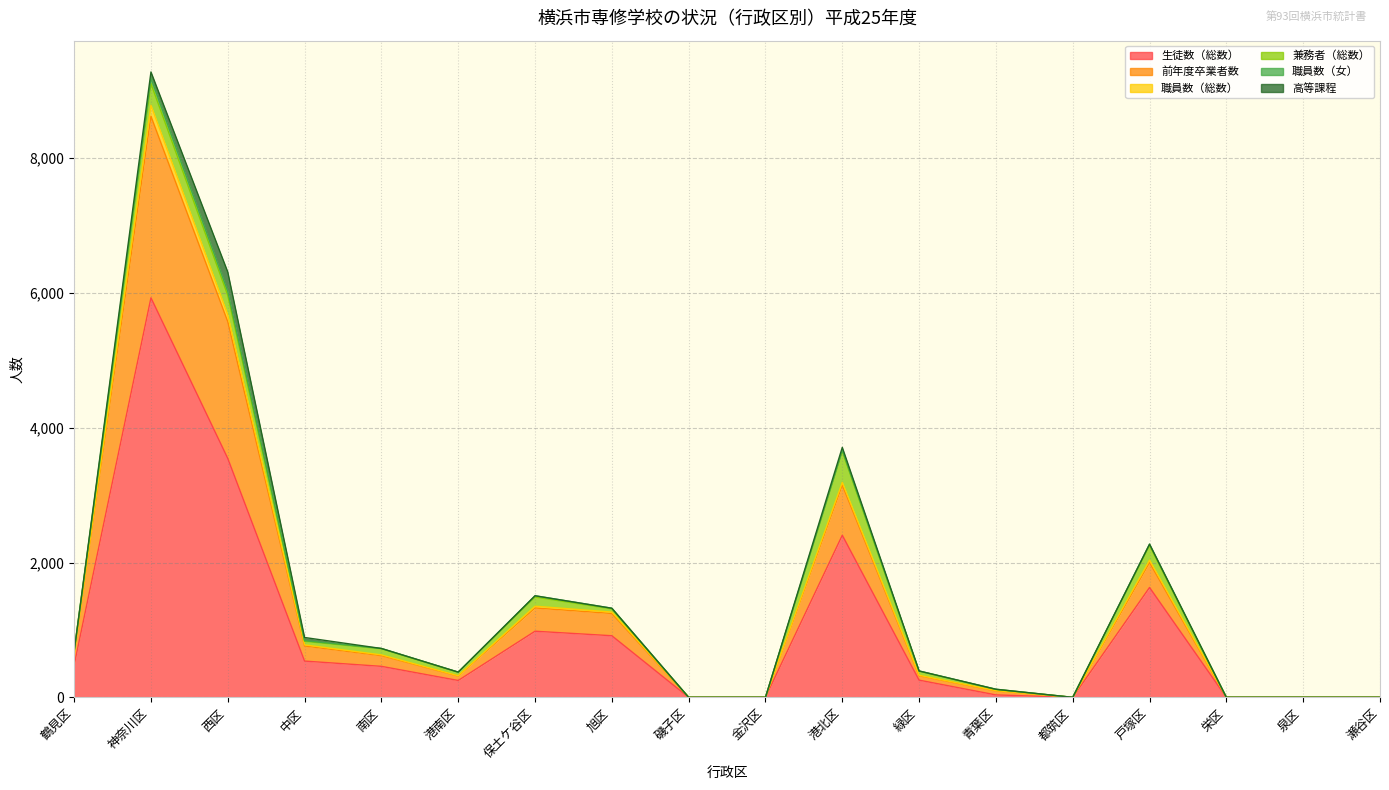

Which category has the lowest value across all series?

磯子区